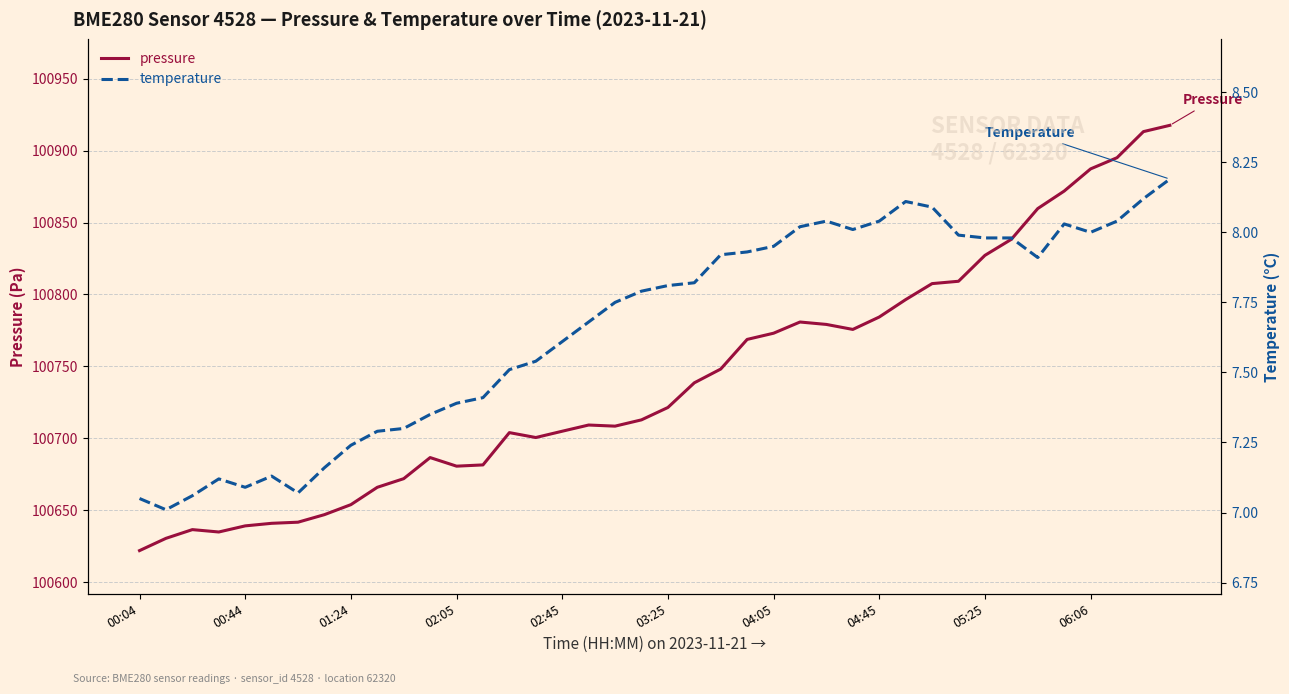

At which label does pressure reach its minimum?

00:04